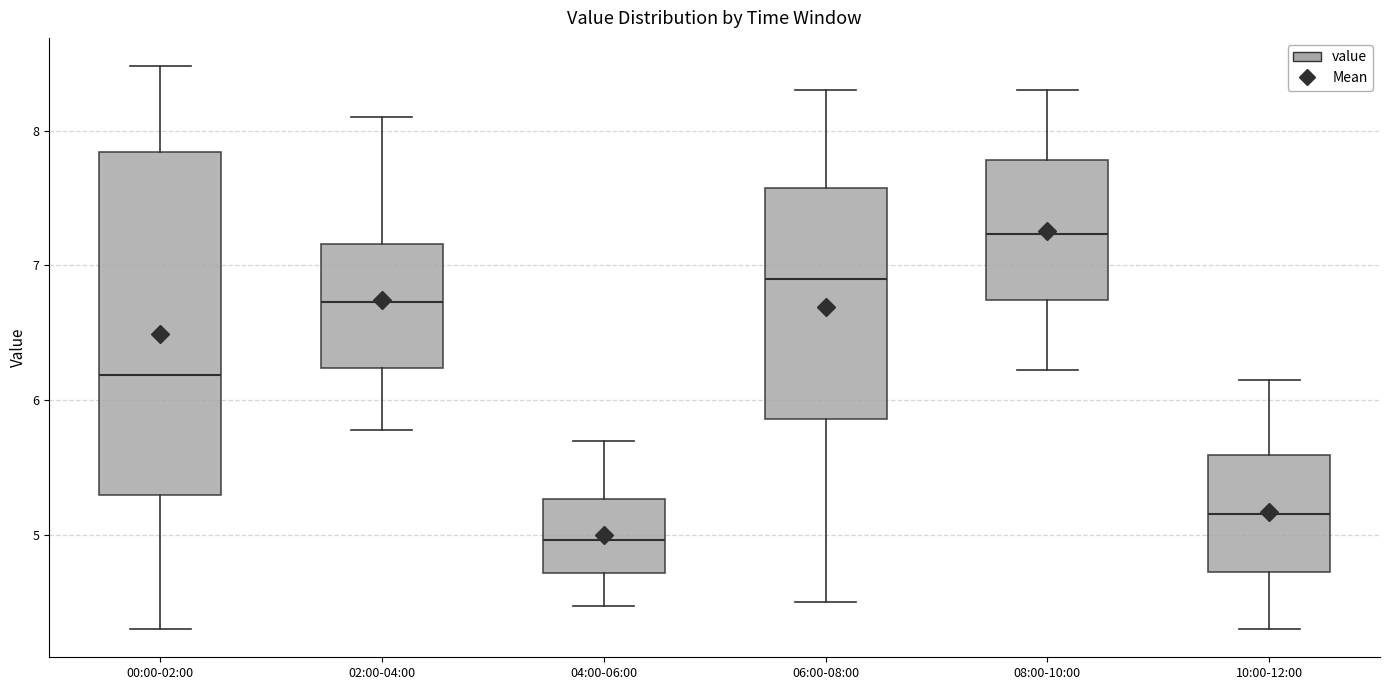

Reading left to right, read every box against the y-axis: the position of its median line, the range the box covers, and the ends of its whiskers. The values are not printed on the chart, so give them approximately, as read against the axis.

00:00-02:00: median 6.2, box 5.3 to 7.8, whiskers 4.3 to 8.5
02:00-04:00: median 6.7, box 6.2 to 7.2, whiskers 5.8 to 8.1
04:00-06:00: median 5.0, box 4.7 to 5.3, whiskers 4.5 to 5.7
06:00-08:00: median 6.9, box 5.9 to 7.6, whiskers 4.5 to 8.3
08:00-10:00: median 7.2, box 6.7 to 7.8, whiskers 6.2 to 8.3
10:00-12:00: median 5.2, box 4.7 to 5.6, whiskers 4.3 to 6.2